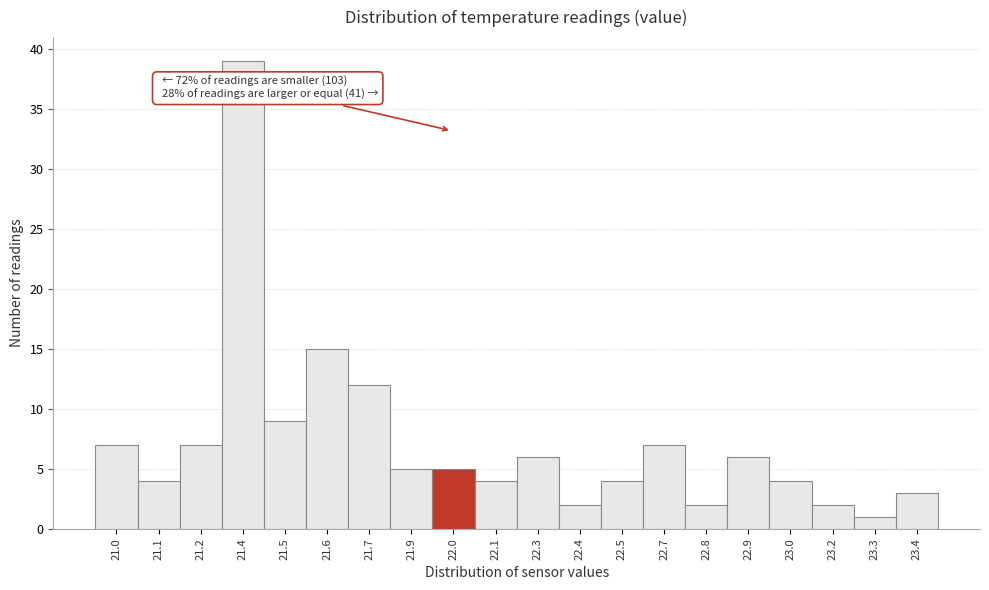

Reading right to left, extract all data points from this chart.

23.4=3	23.3=1	23.2=2	23.0=4	22.9=6	22.8=2	22.7=7	22.5=4	22.4=2	22.3=6	22.1=4	22.0=5	21.9=5	21.7=12	21.6=15	21.5=9	21.4=39	21.2=7	21.1=4	21.0=7